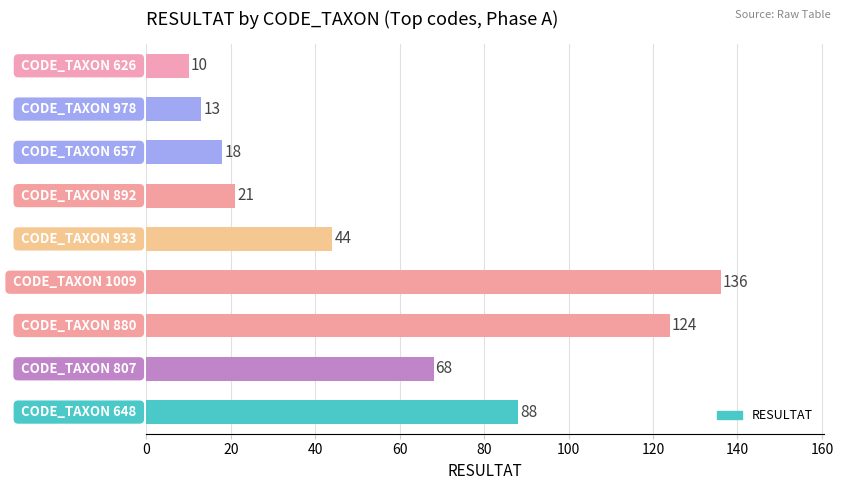

What is the smallest value displayed?

10